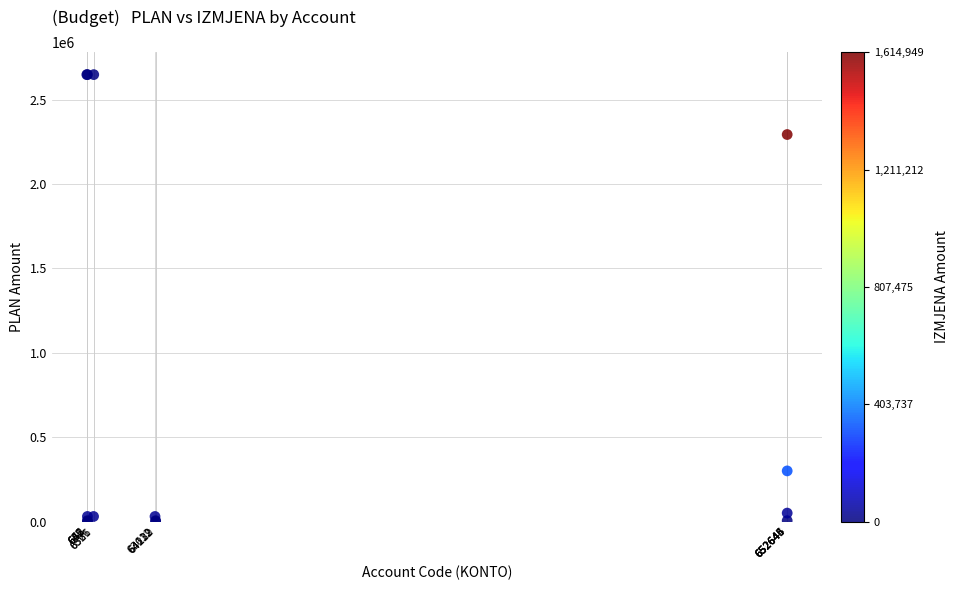

What Y value in the scatter plot is closest to 1324200?

2293200